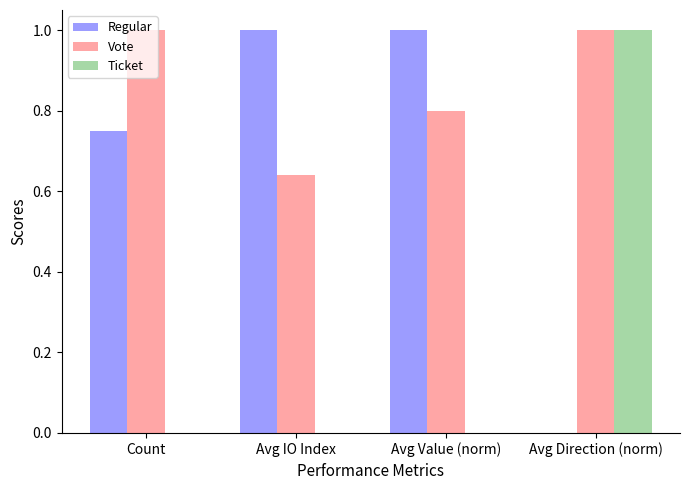

Where is Vote nearest to the value 0?

Avg IO Index